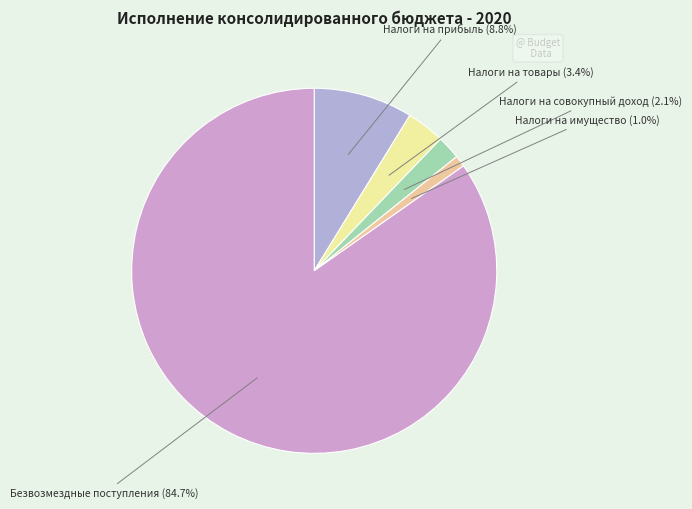

How many segments does this pie chart have?

5